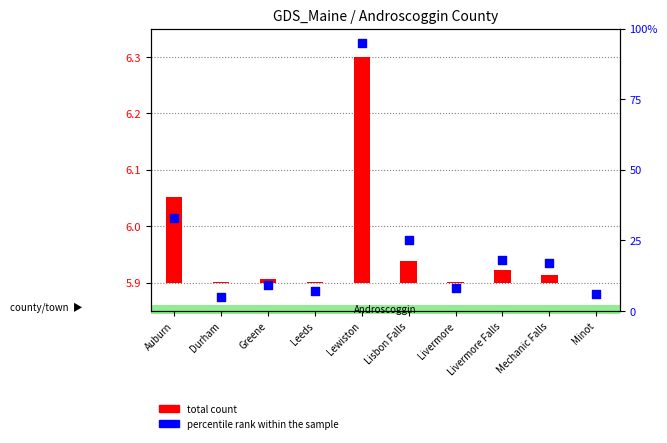

Between Greene and Leeds, which is larger?

Greene